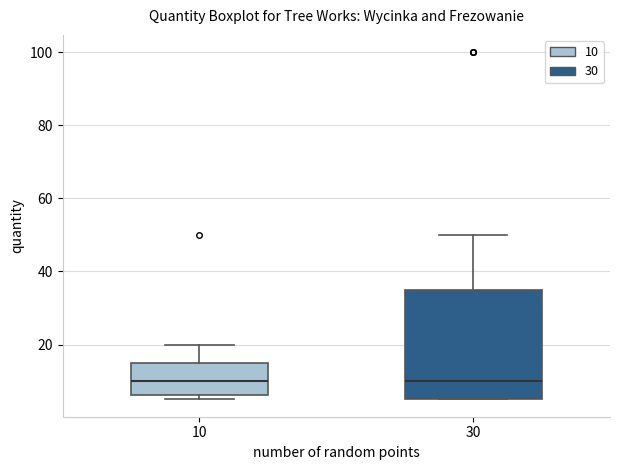

Reading left to right, read every box against the y-axis: the position of its median line, the range the box covers, and the ends of its whiskers. The values are not printed on the chart, so give them approximately, as read against the axis.

10: median 10, box 6 to 16, whiskers 6 (just below the box's lower edge) to 20
30: median 10, box 6 to 36, whiskers 6 to 50